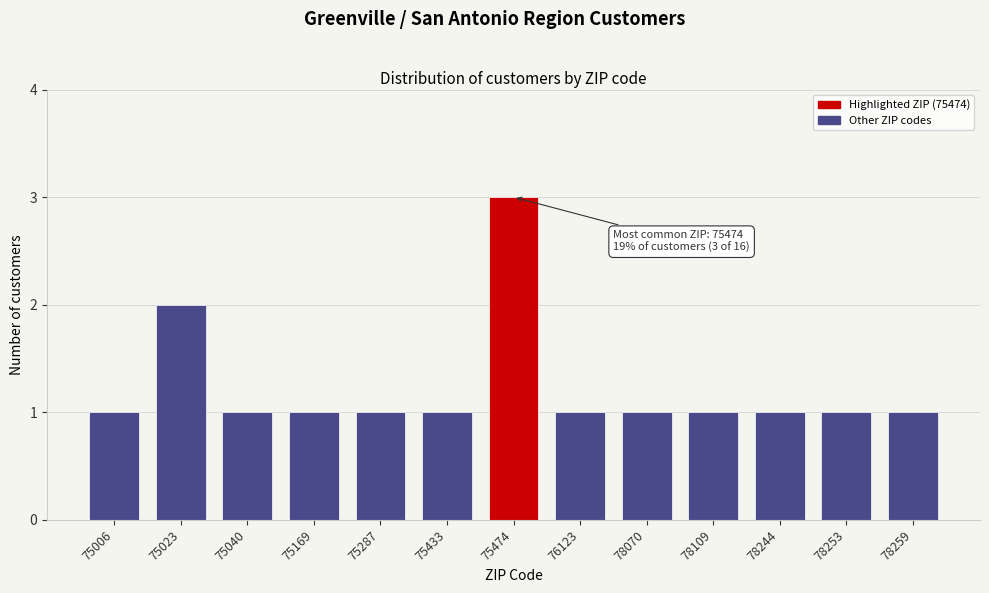

Reading left to right, list all the values displayed in this chart.

75006=1	75023=2	75040=1	75169=1	75287=1	75433=1	75474=3	76123=1	78070=1	78109=1	78244=1	78253=1	78259=1